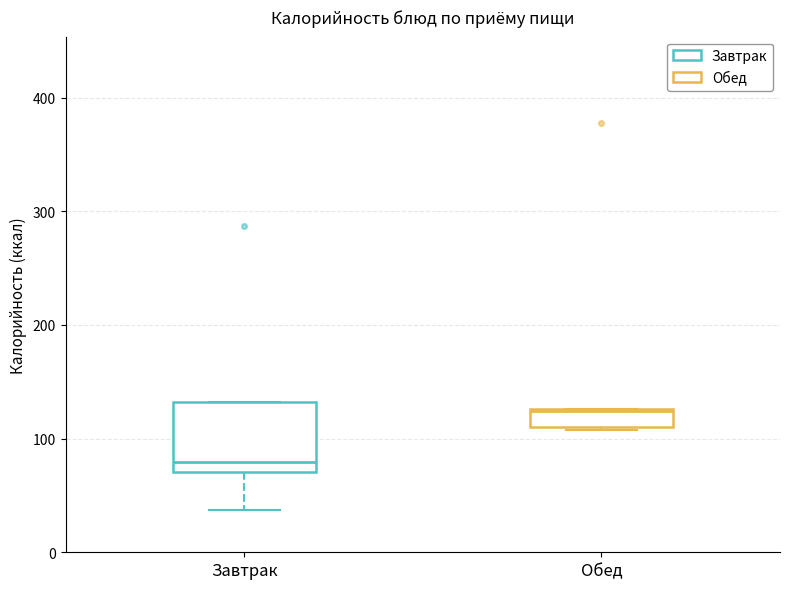

Where does the median line of the box for Обед sit on the y-axis? The values are not printed on the chart, so give them approximately, as read against the axis.

120